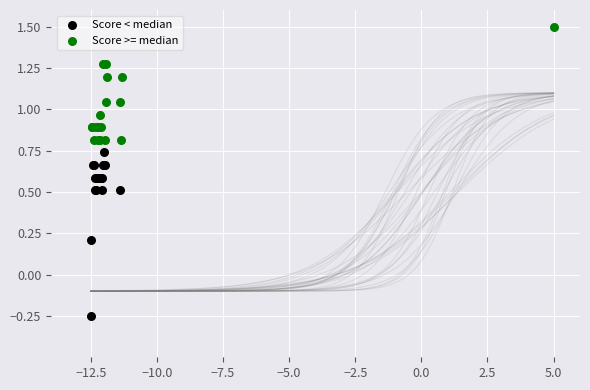

Which series has the largest Y range (max minus min)?

Score < median